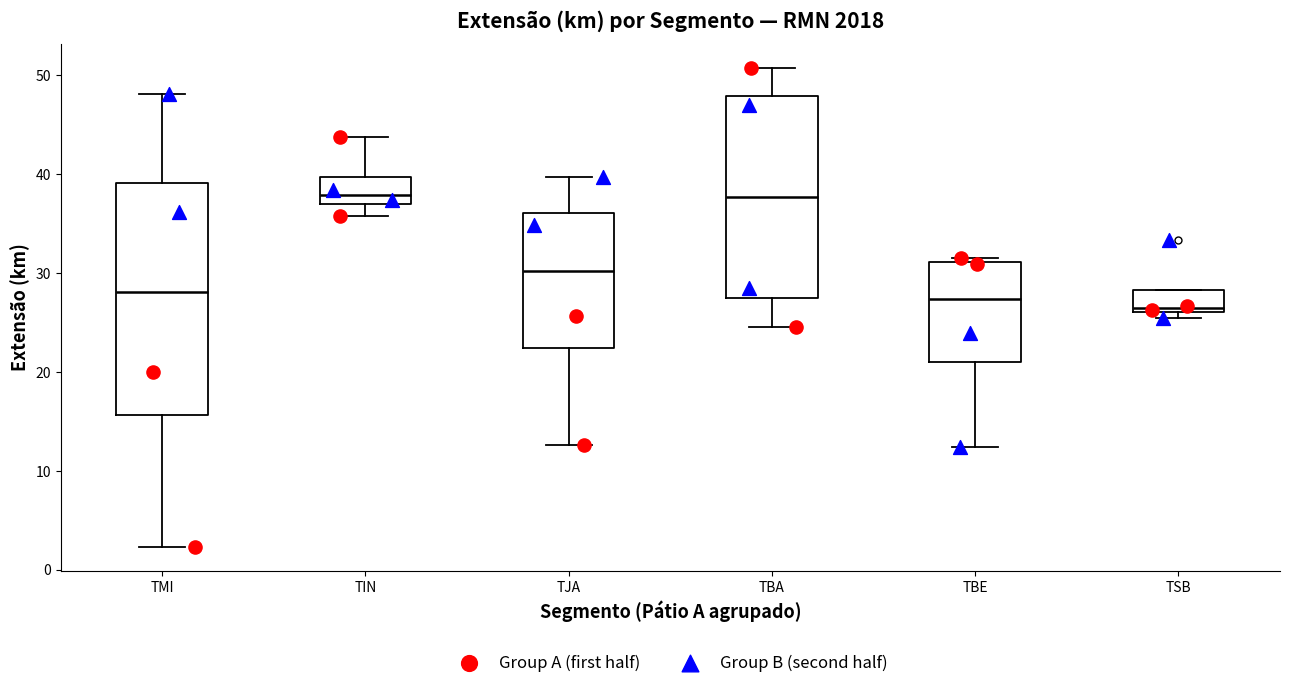

Where is the upper edge of the box for TSB on the y-axis? The values are not printed on the chart, so give them approximately, as read against the axis.

28